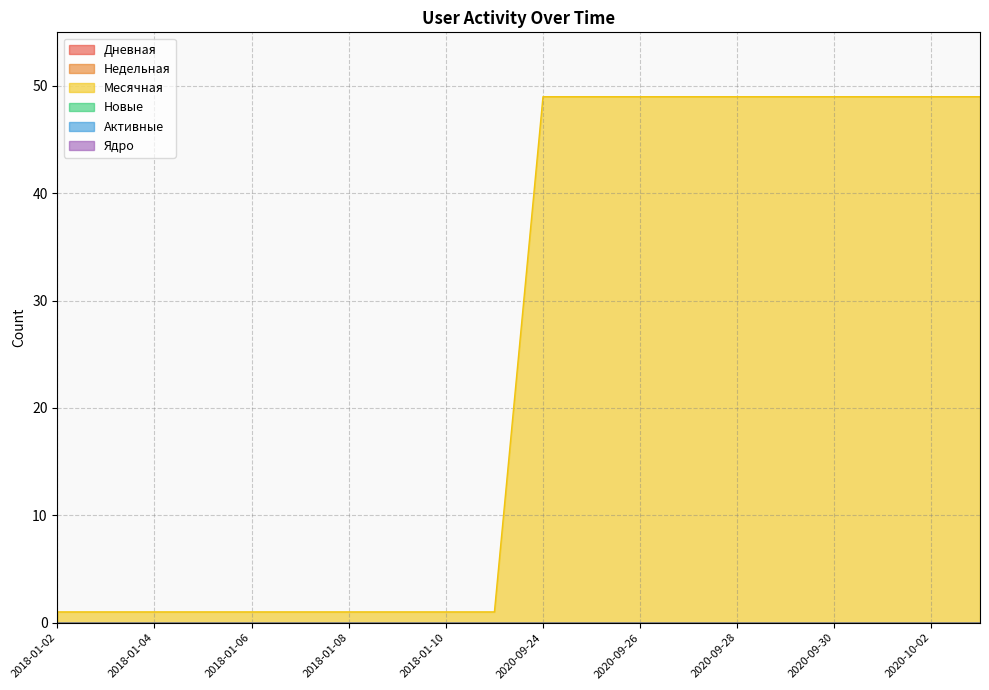

True or false: Новые and Активные cross at least once.

False